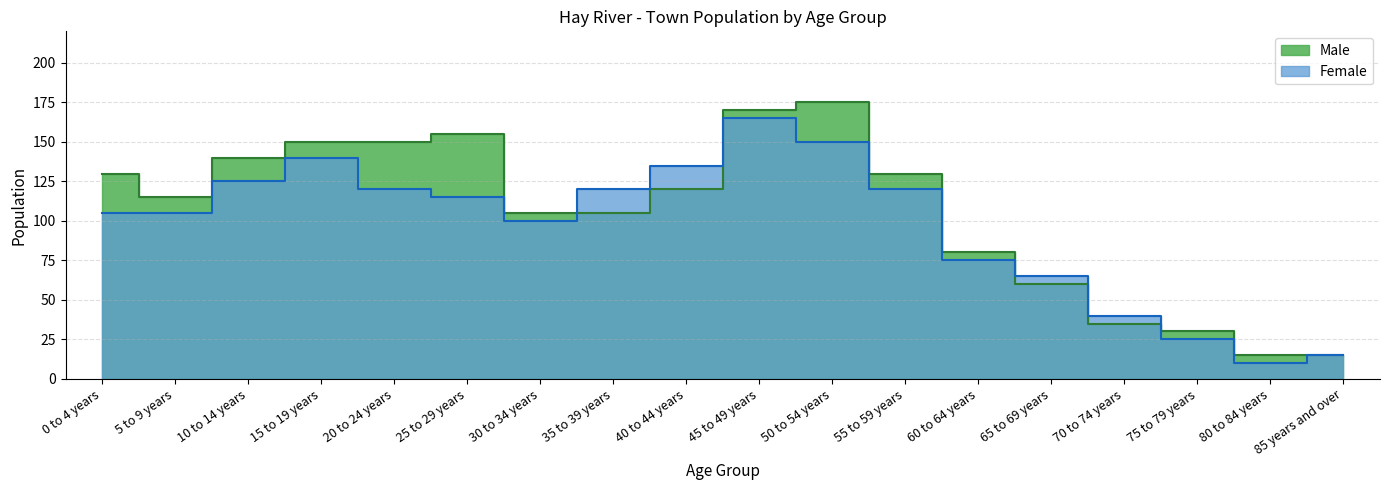

The value of Female at 85 years and over is 15. True or false?

True